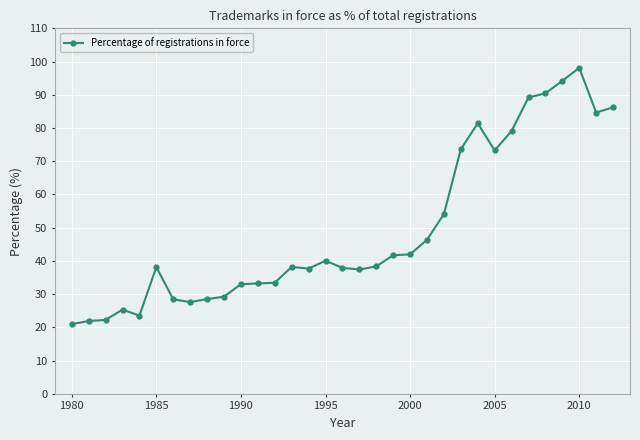

True or false: the data has more than 0 interior local peaks.

True